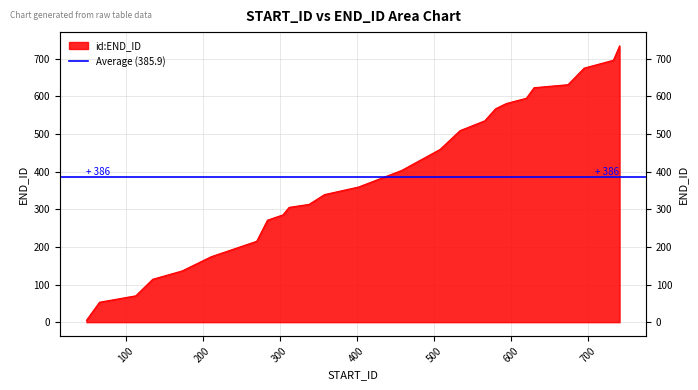

What is the change in value from 458 to 580?

+164